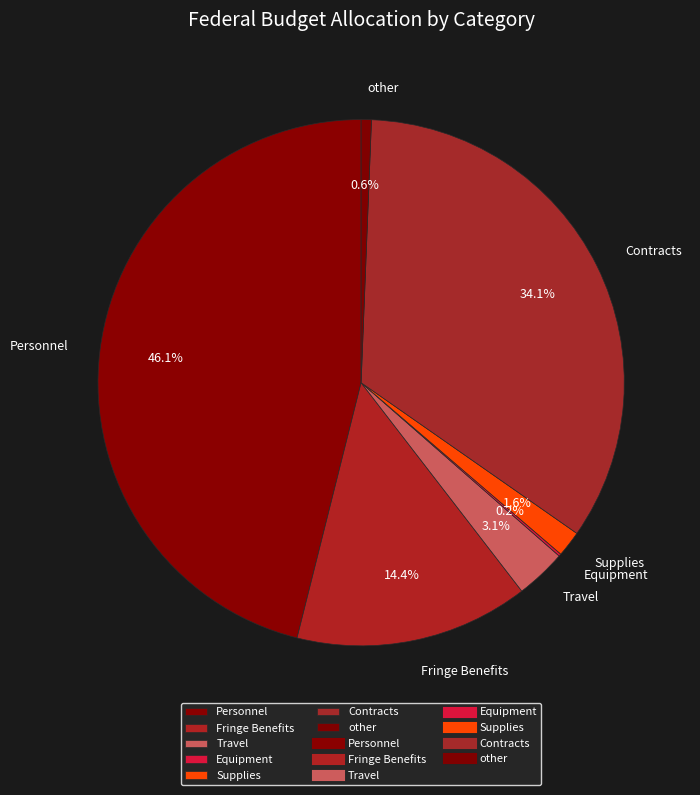

Which has a higher value, Travel or Personnel?

Personnel